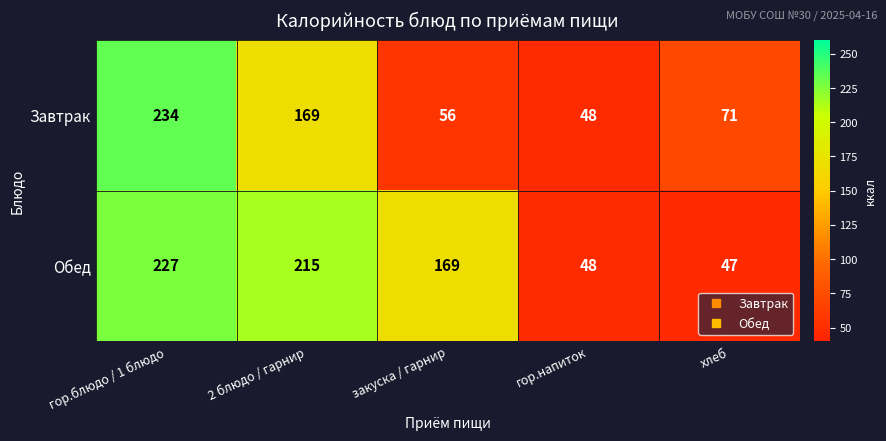

The value of Завтрак at гор.напиток is 48. True or false?

True